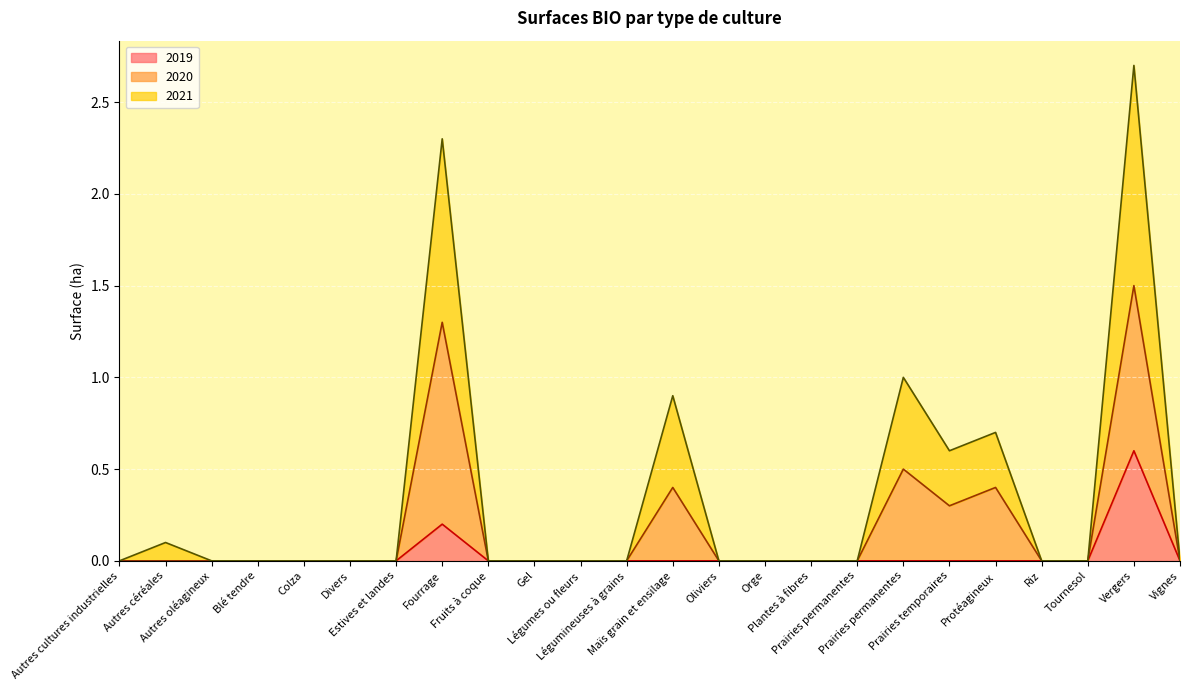

Where is 2019 nearest to the value 0?

Autres cultures industrielles